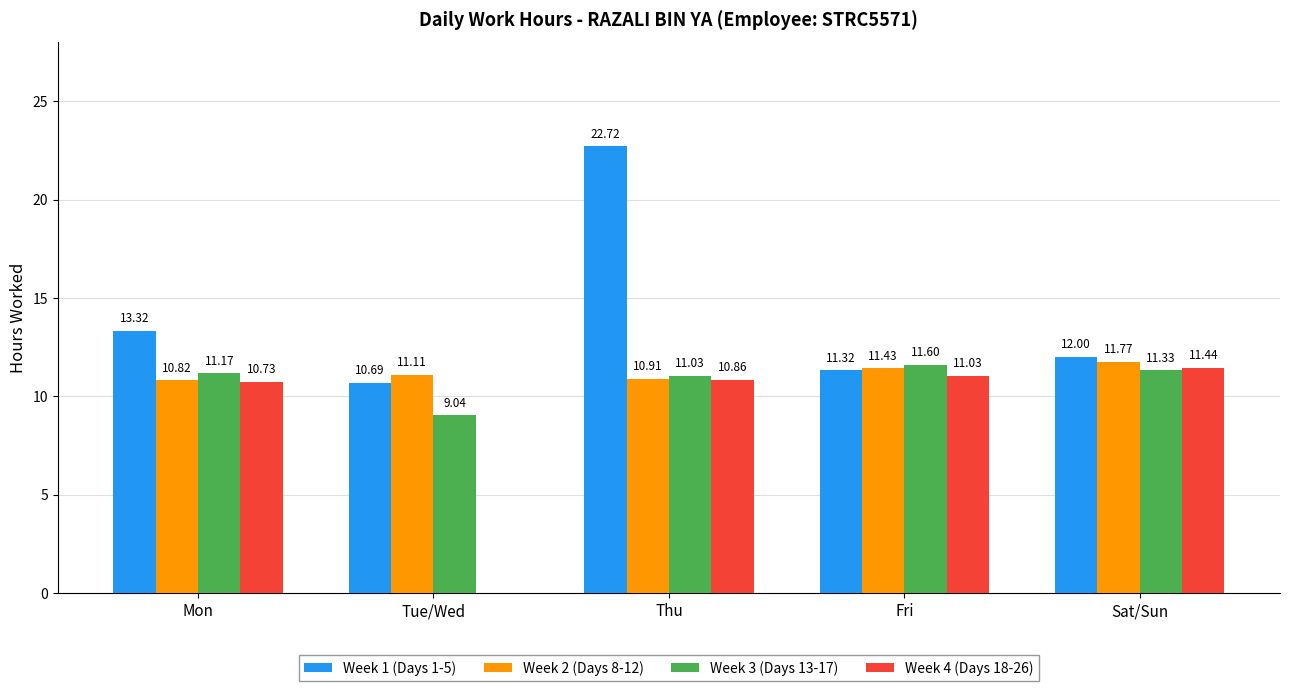

Reading right to left, transcribe all the data shown in this chart.

Week 1 (Days 1-5): 12.0	11.3	22.7	10.7	13.3
Week 2 (Days 8-12): 11.8	11.4	10.9	11.1	10.8
Week 3 (Days 13-17): 11.3	11.6	11.0	9.0	11.2
Week 4 (Days 18-26): 11.4	11.0	10.9	0.0	10.7